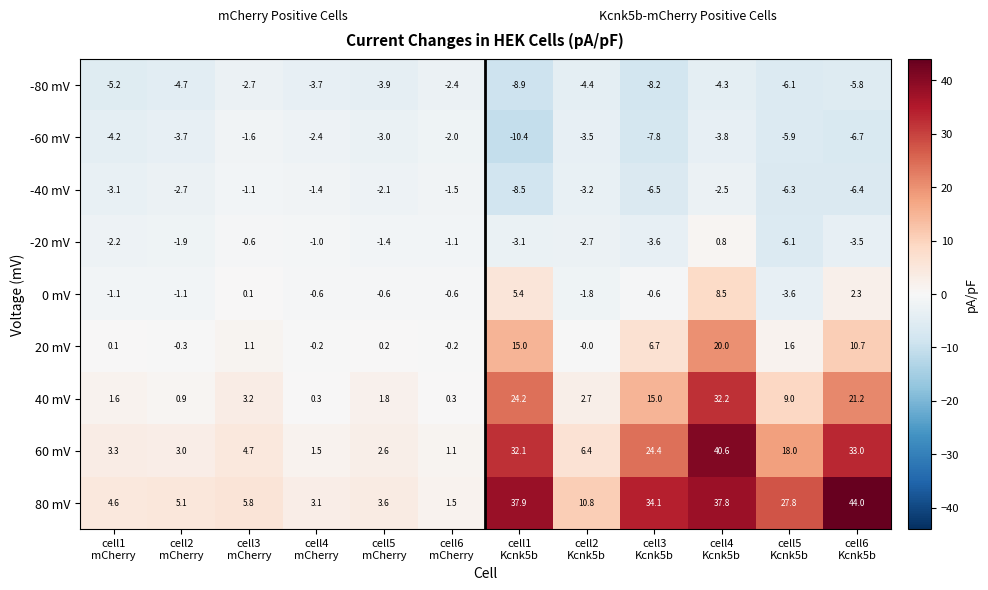

List the series in order of their peak value, lowest first.

-80 mV, -60 mV, -40 mV, -20 mV, 0 mV, 20 mV, 40 mV, 60 mV, 80 mV